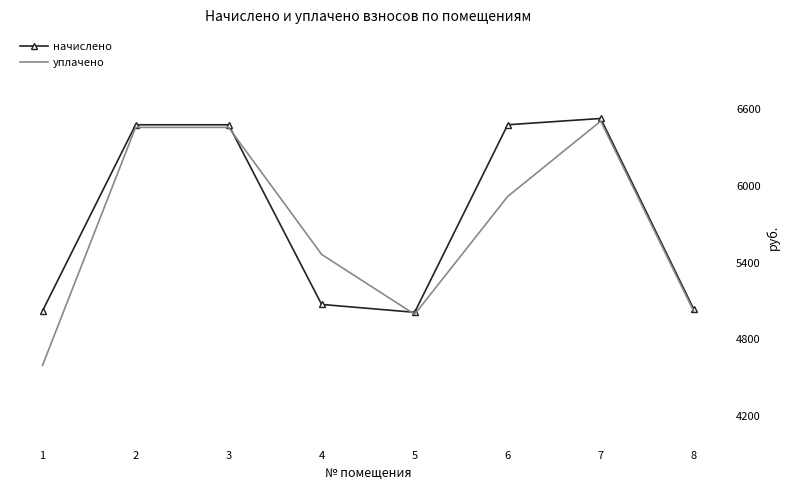

How many values in the начислено series exceed 6476?

4